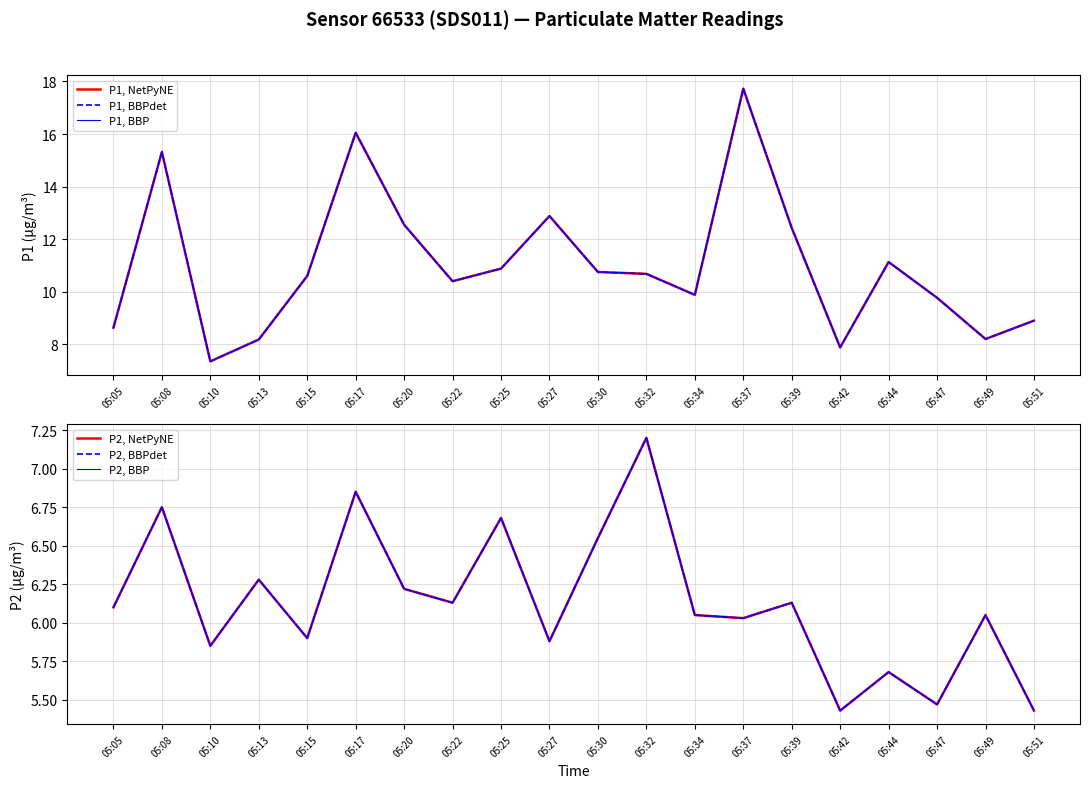

At how many categories does at least one series exceed 14?

3